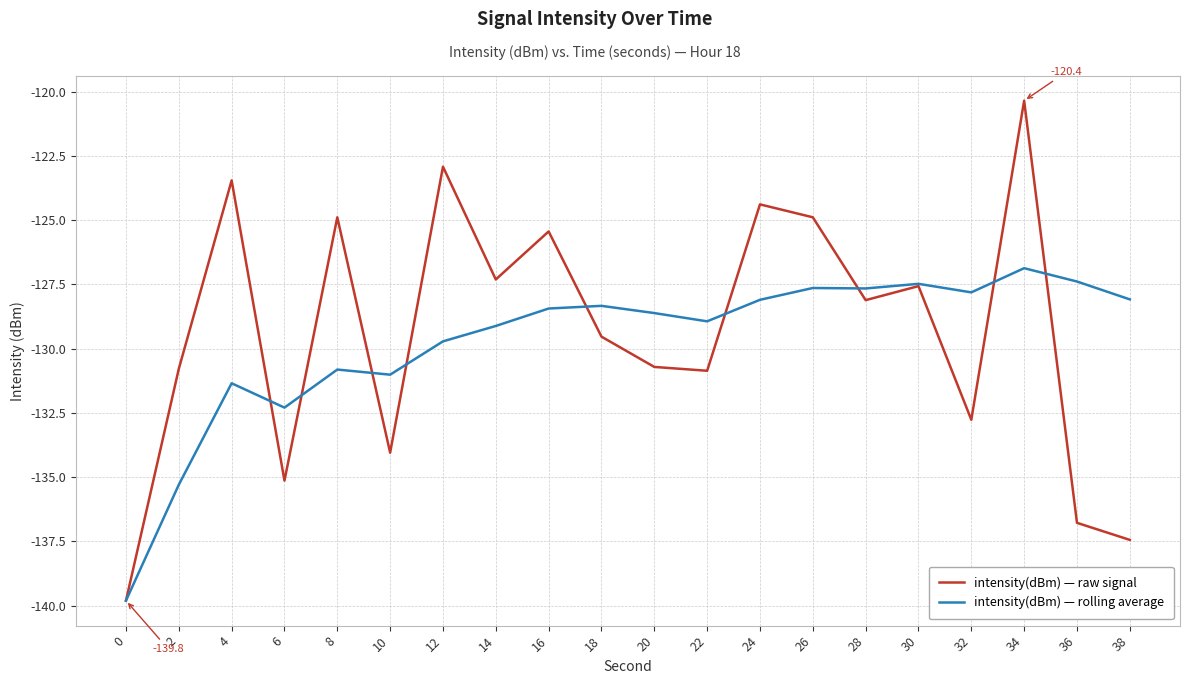

At which category does the chart reach its peak across all series?

34